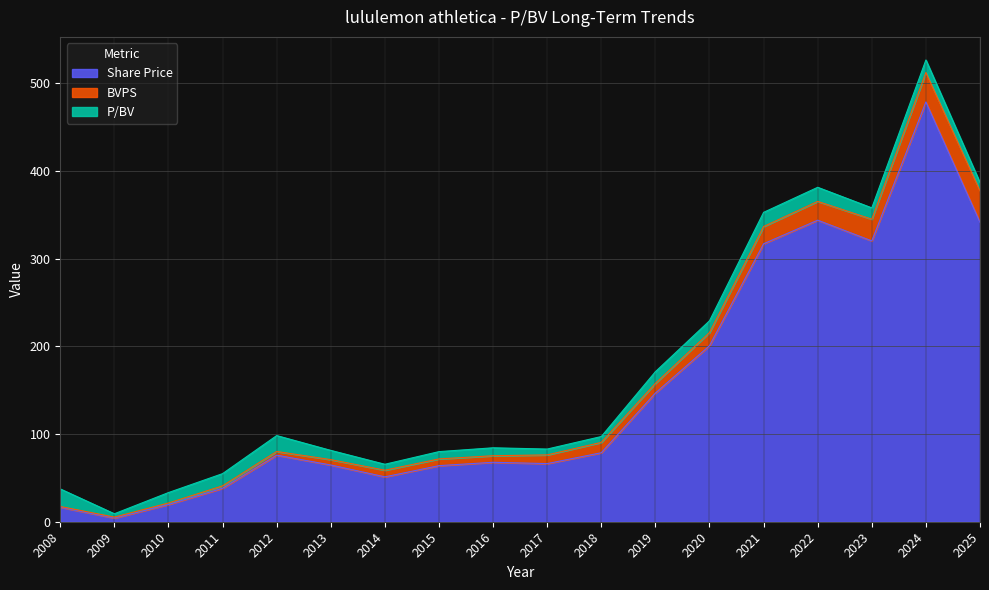

Does the chart display data point markers on the line(s)?

No